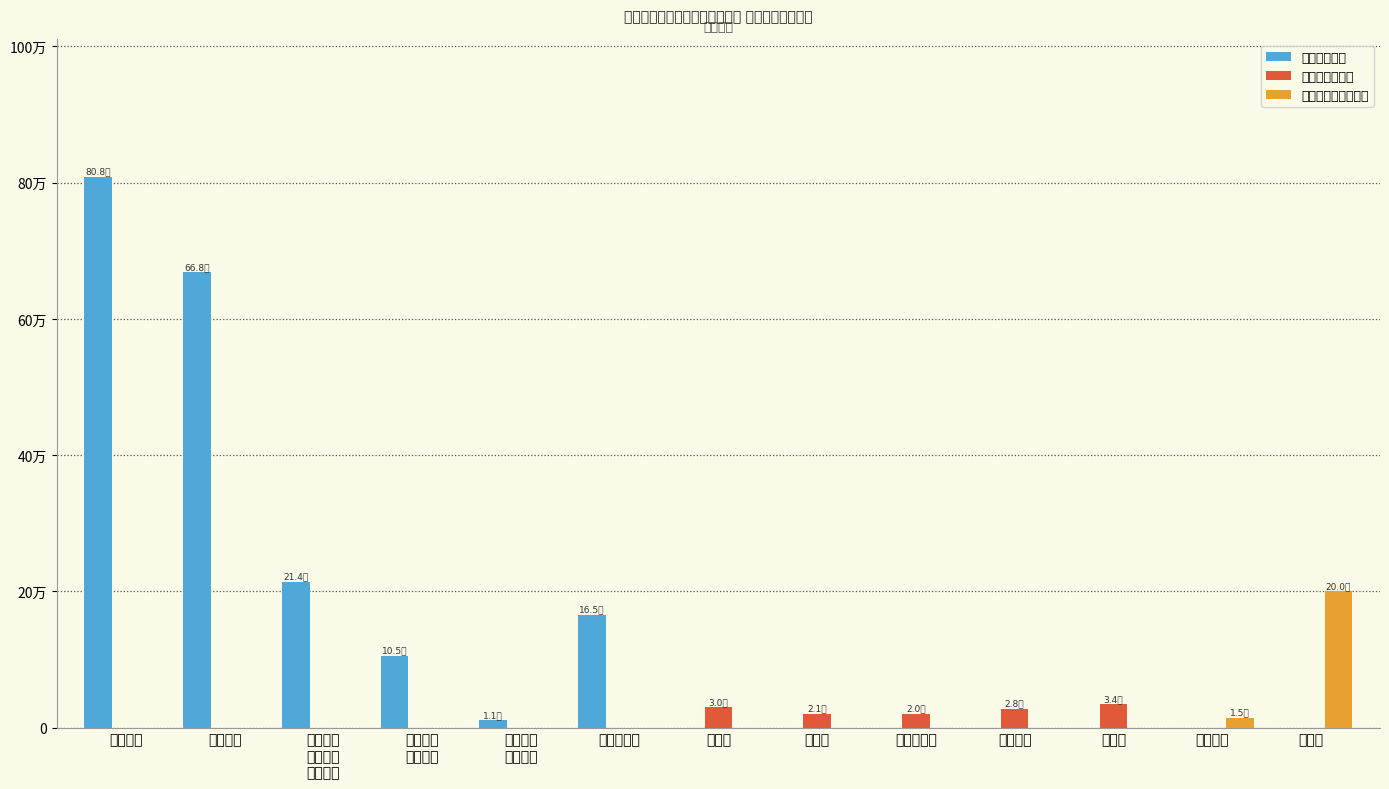

What are all the series names shown in the legend?

工资福利支出, 商品和服务支出, 对个人和家庭的补助